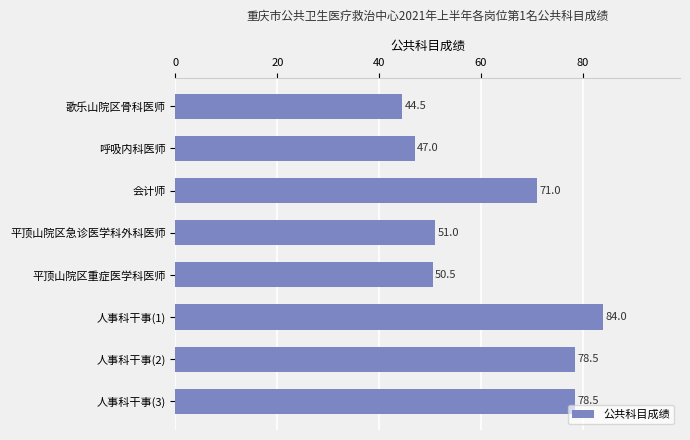

True or false: the data shows 51.0 at 平顶山院区急诊医学科外科医师.

True